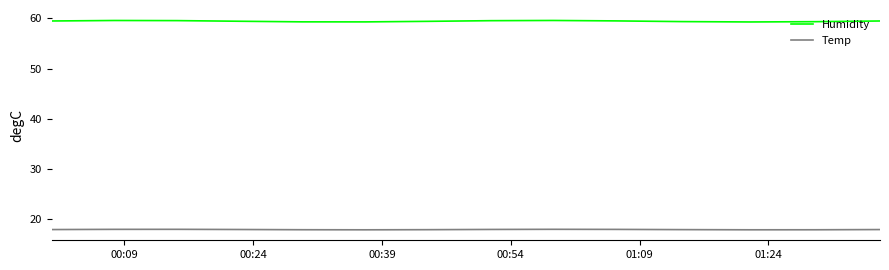

Which series has the largest total across all categories?

Humidity